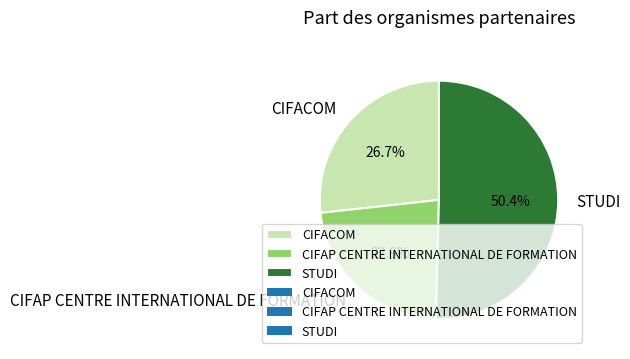

Is it true that CIFAP CENTRE INTERNATIONAL DE FORMATION is 23% of the pie?

True